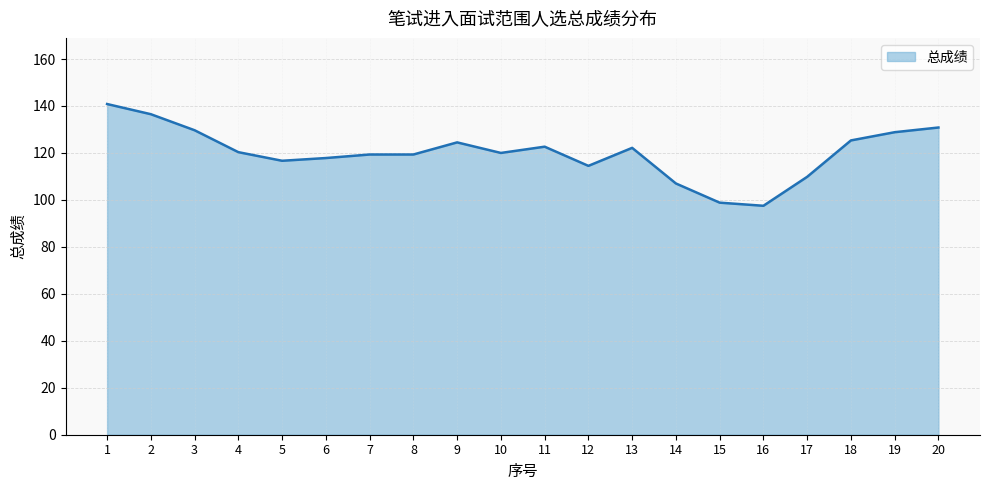

What is the difference between the maximum and minimum values?

43.3